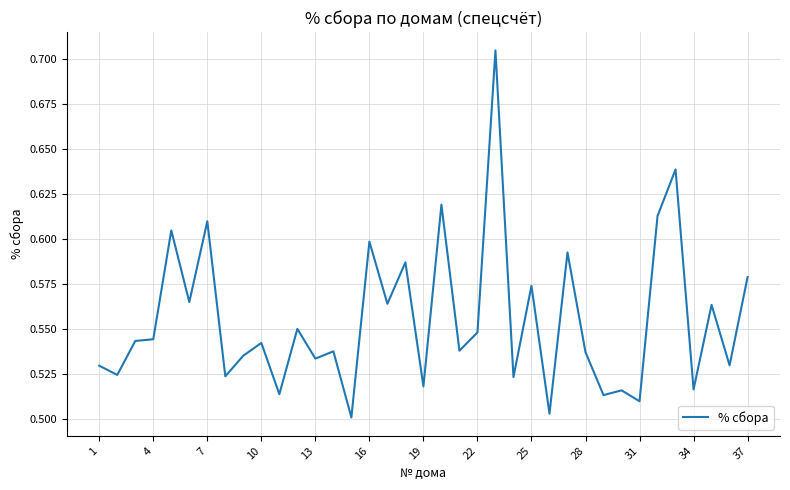

True or false: the data has more than 0 interior local peaks.

True